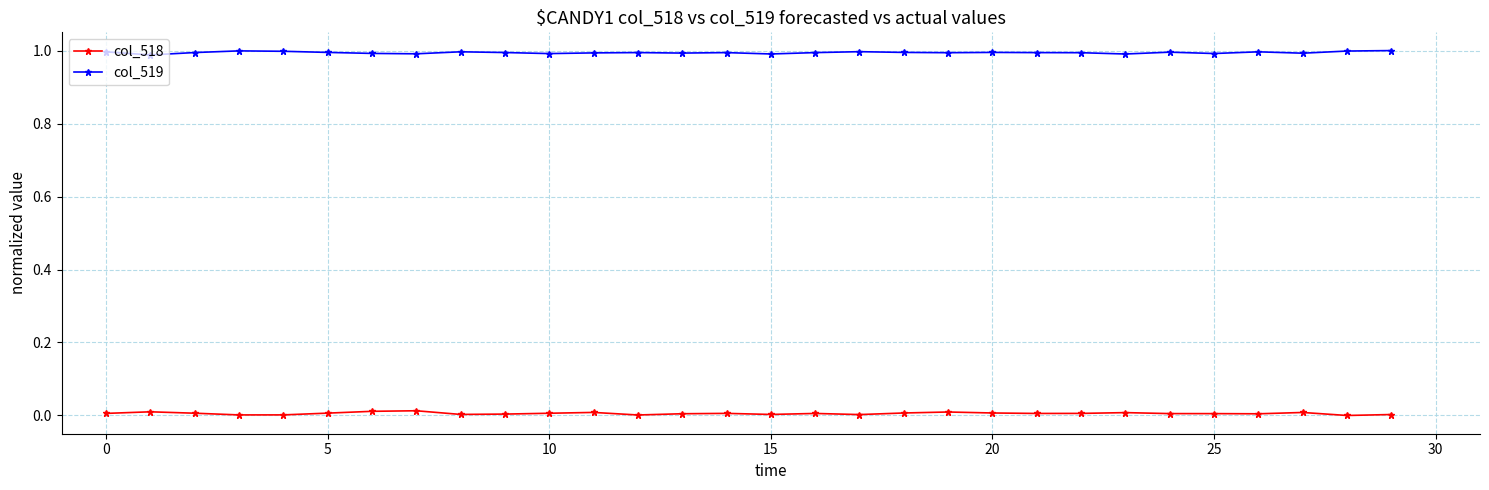

Count the col_518 values in the range 0 to 1.

30